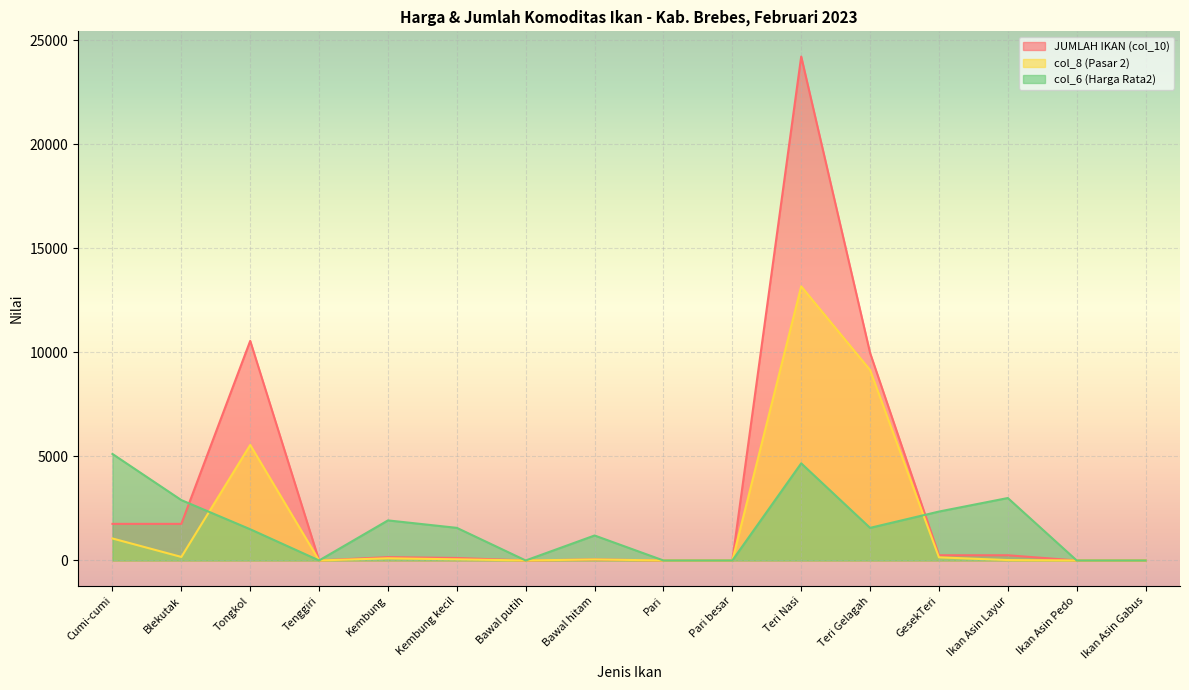

True or false: JUMLAH IKAN (col_10) has a value of 120.0 at Kembung kecil.

True